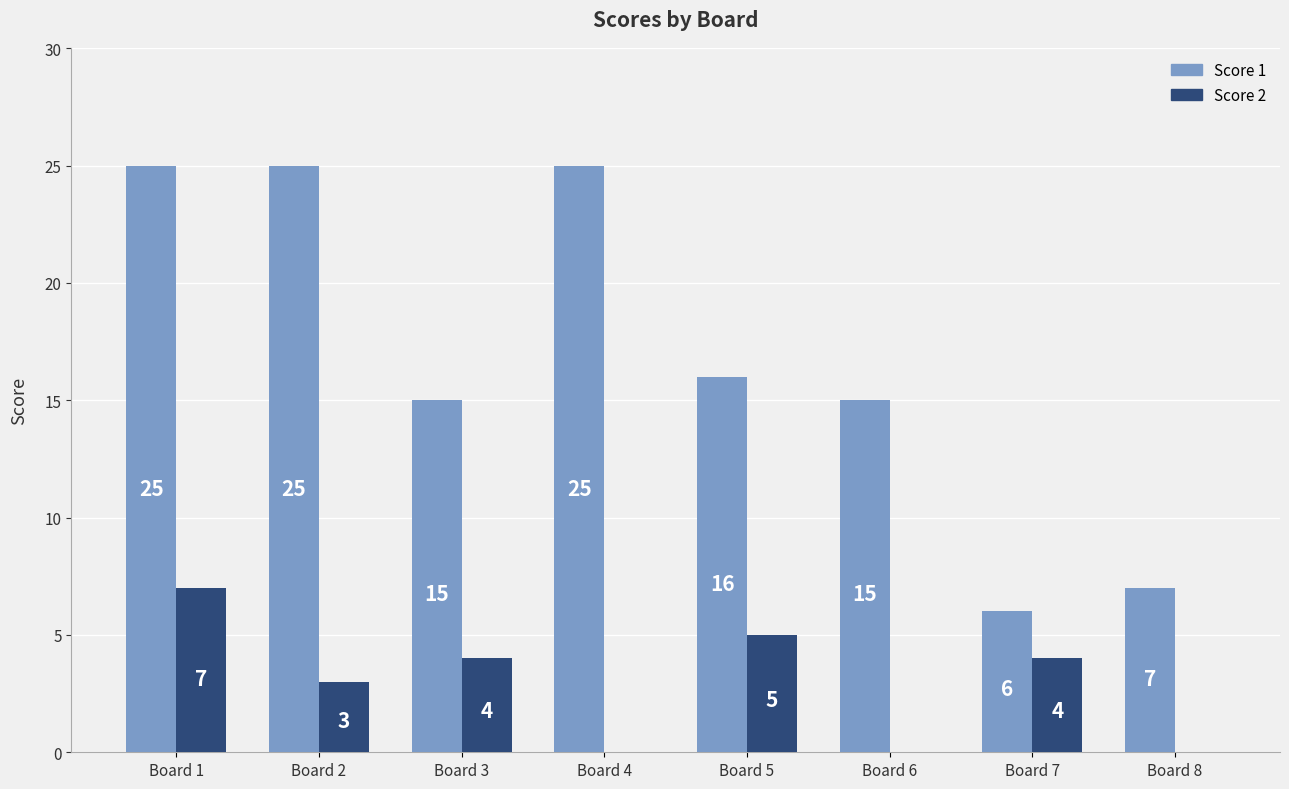

The value of Score 1 at Board 1 is 16. True or false?

False